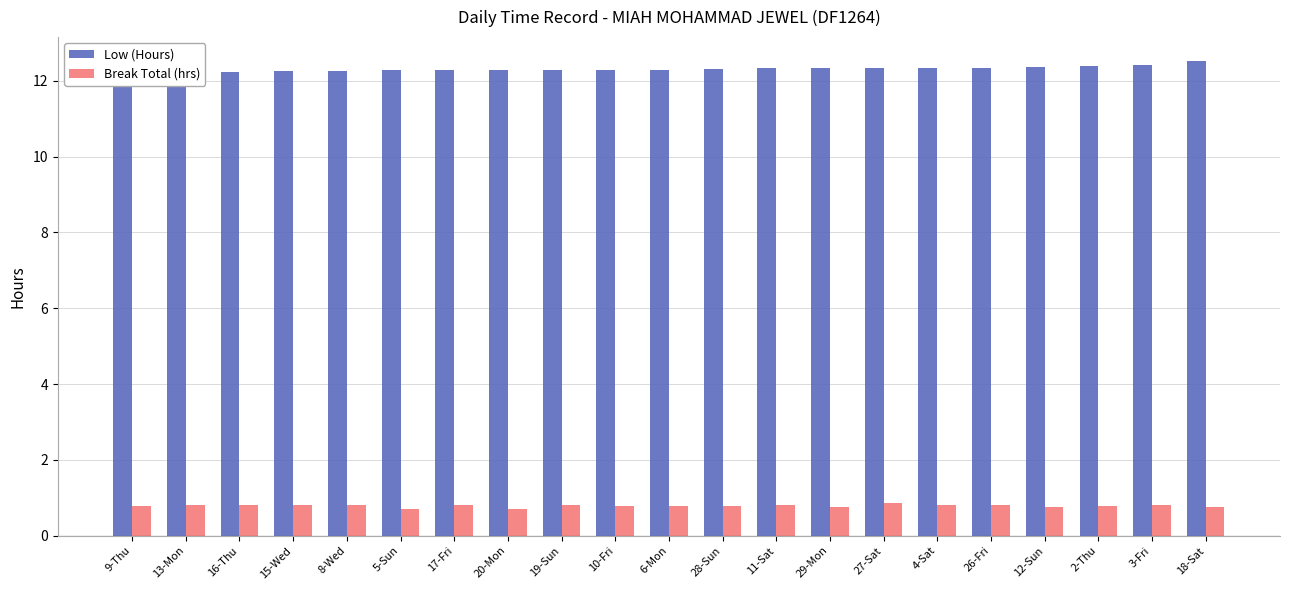

List the series in order of their overall mean, lowest first.

Break Total (hrs), Low (Hours)